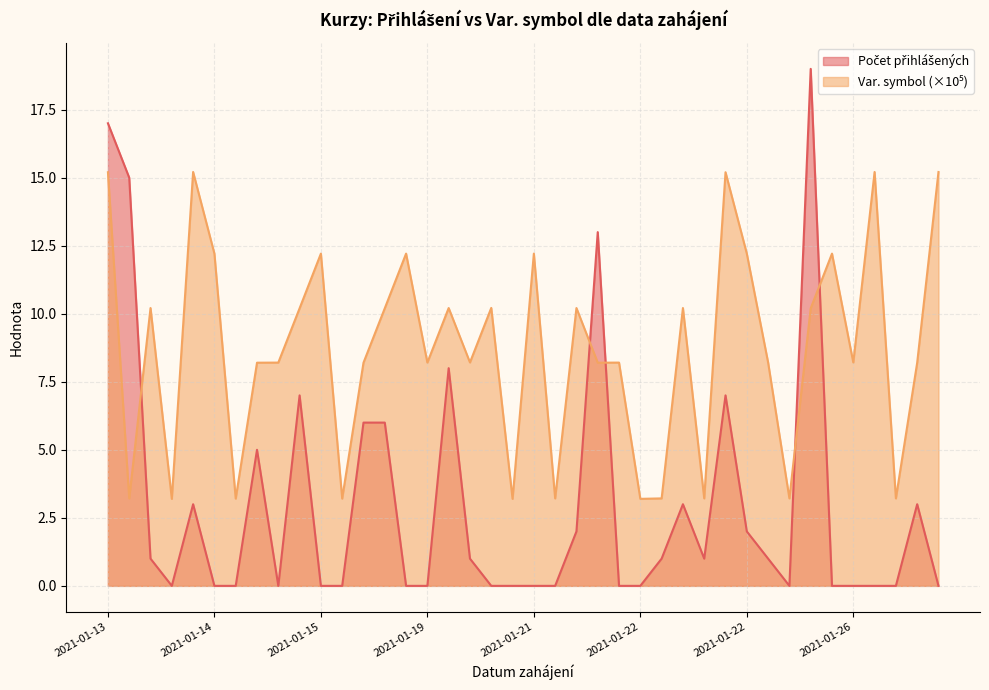

The Var. symbol series shows 12.2 at 2021-01-26. True or false?

True